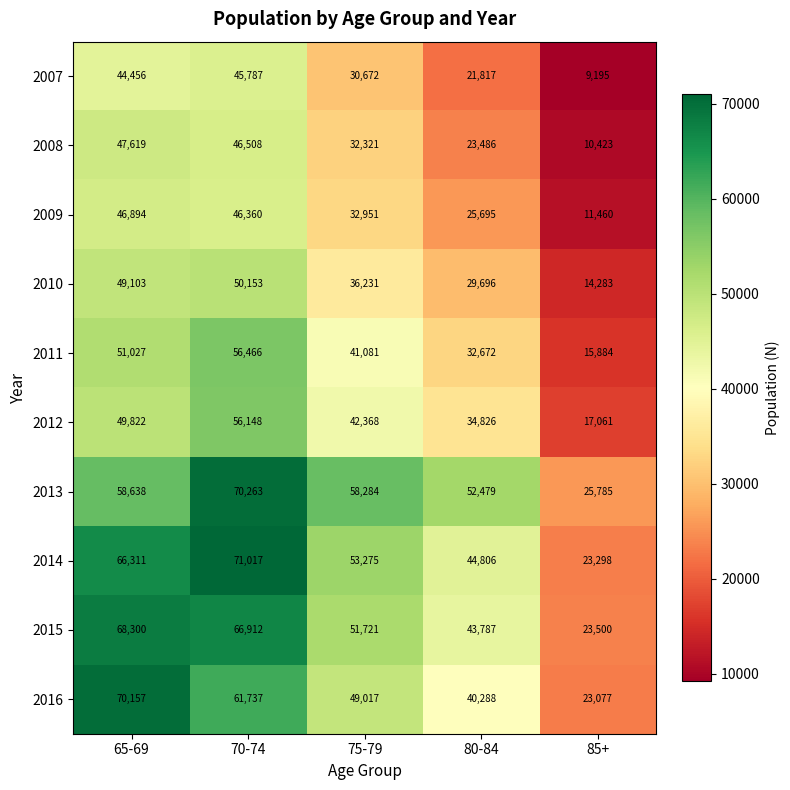

At 80-84, list the series in order from largest to smallest.

2013, 2014, 2015, 2016, 2012, 2011, 2010, 2009, 2008, 2007